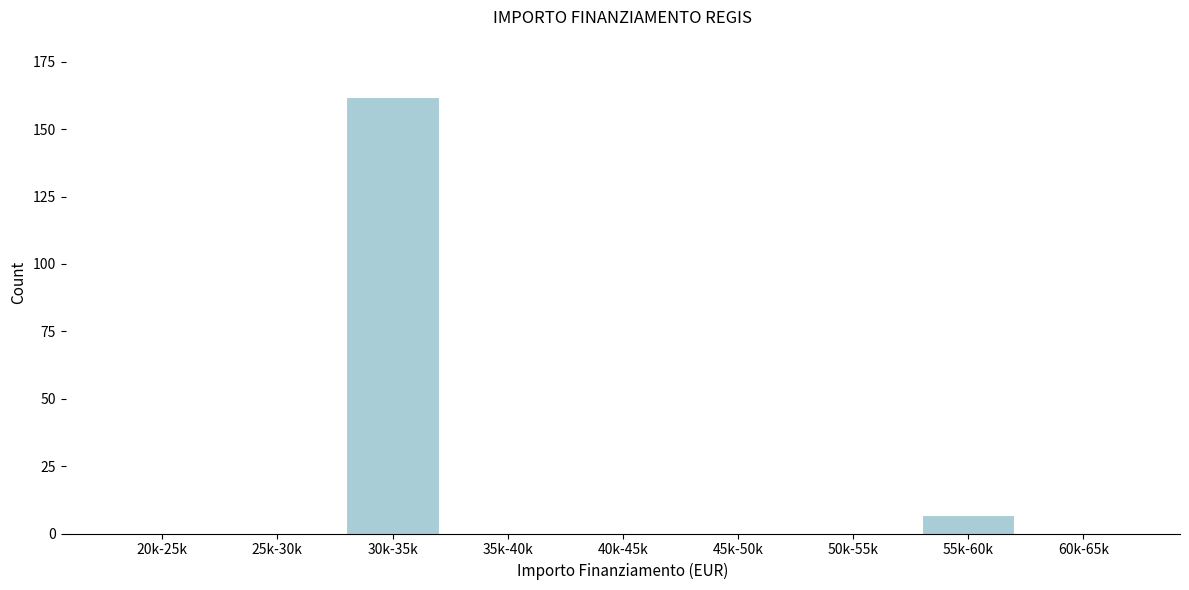

Reading left to right, what are all the values shown in this chart?

20k-25k=0	25k-30k=0	30k-35k=162	35k-40k=0	40k-45k=0	45k-50k=0	50k-55k=0	55k-60k=7	60k-65k=0